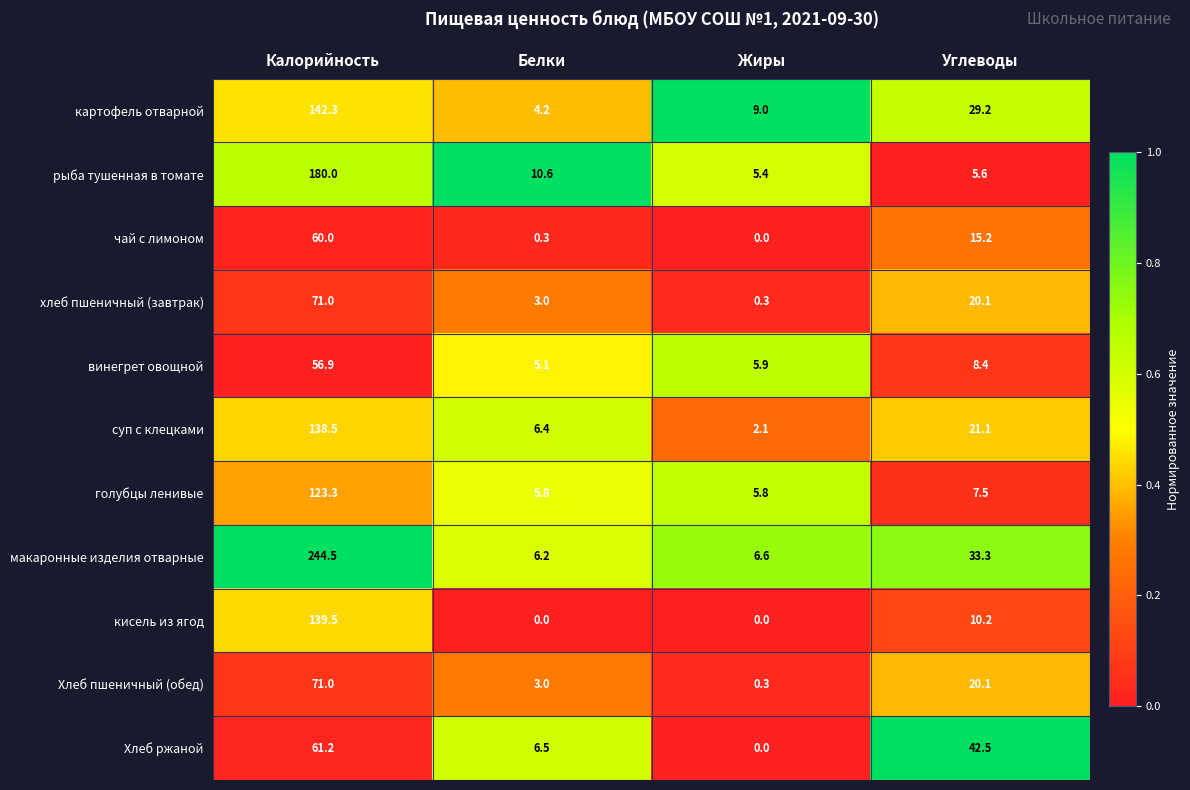

Which series has the widest spread of values?

макаронные изделия отварные